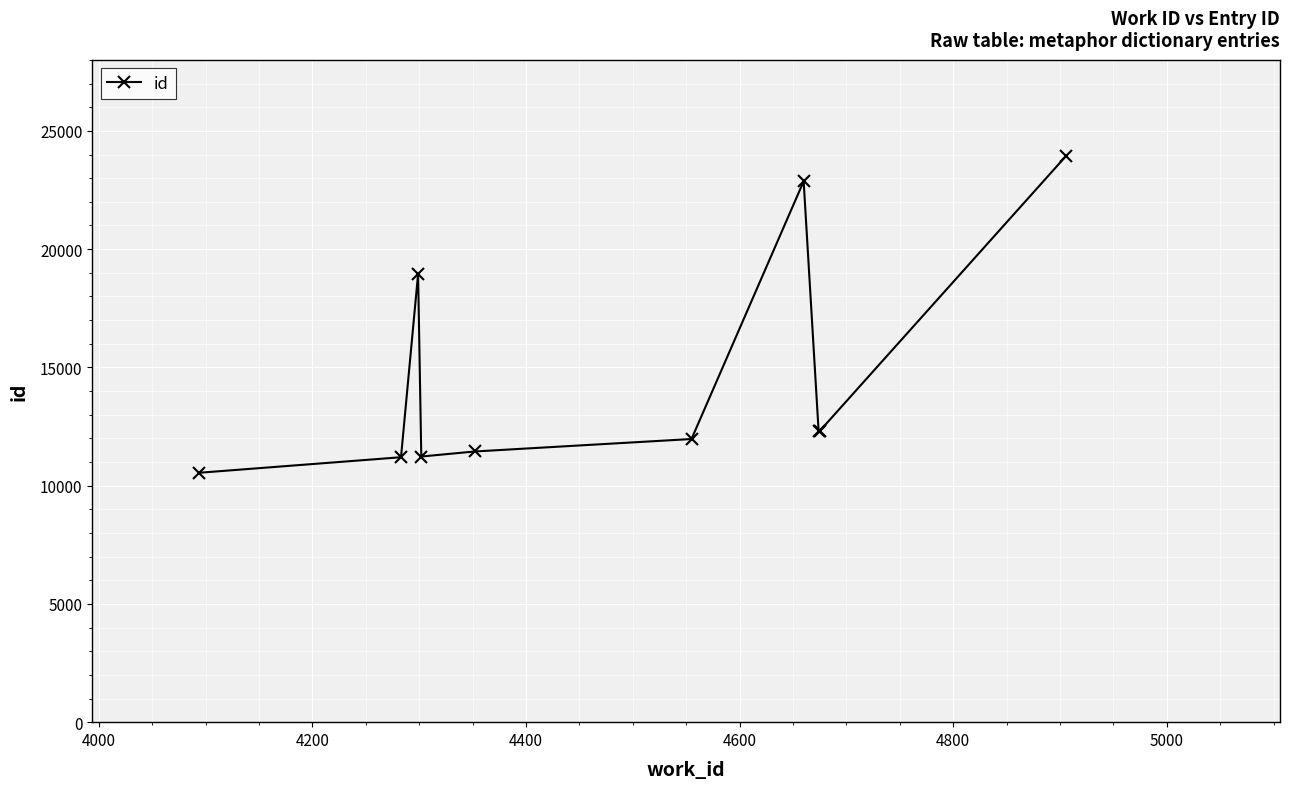

What is the value of the 4th point from the left?

11231